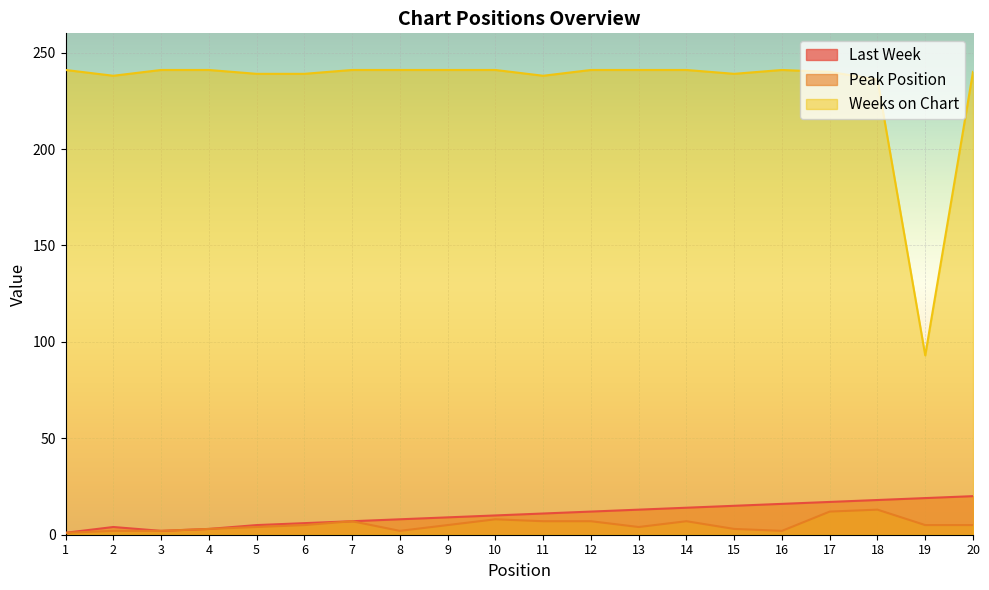

Reading left to right, transcribe all the data shown in this chart.

Last Week: 1	4	2	3	5	6	7	8	9	10	11	12	13	14	15	16	17	18	19	20
Peak Position: 1	2	2	3	4	5	7	2	5	8	7	7	4	7	3	2	12	13	5	5
Weeks on Chart: 241	238	241	241	239	239	241	241	241	241	238	241	241	241	239	241	240	236	93	240